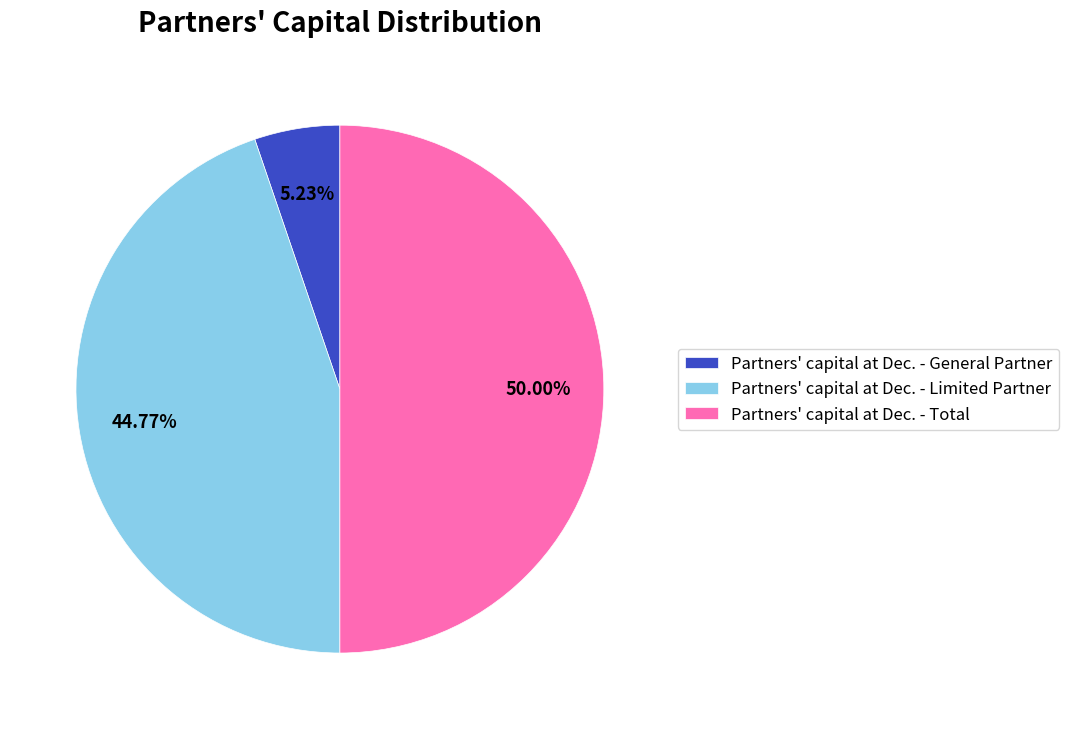

Approximately how many times larger is the value at Partners' capital at Dec. - Total compared to Partners' capital at Dec. - General Partner?

9.6